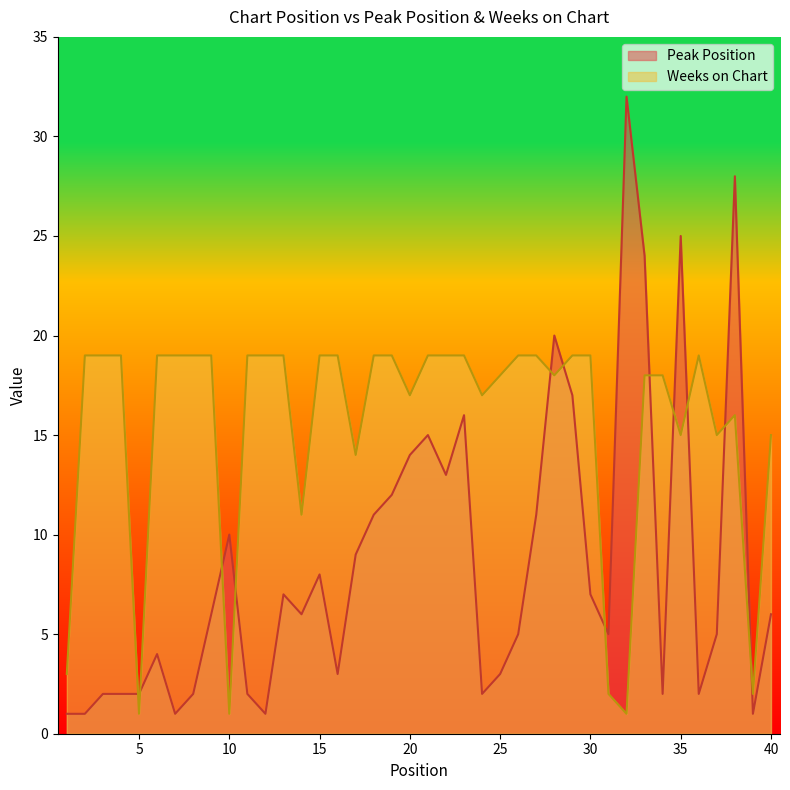

What is the spread (max minus min) of values at 26?

14